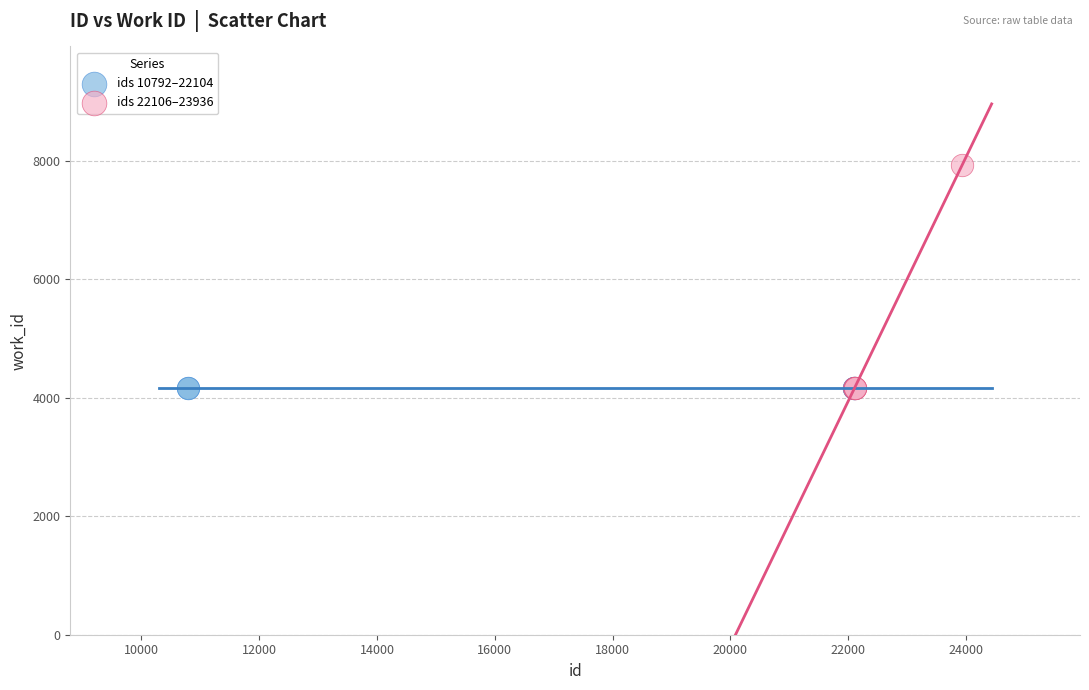

Which series reaches the maximum Y coordinate?

ids 22106–23936